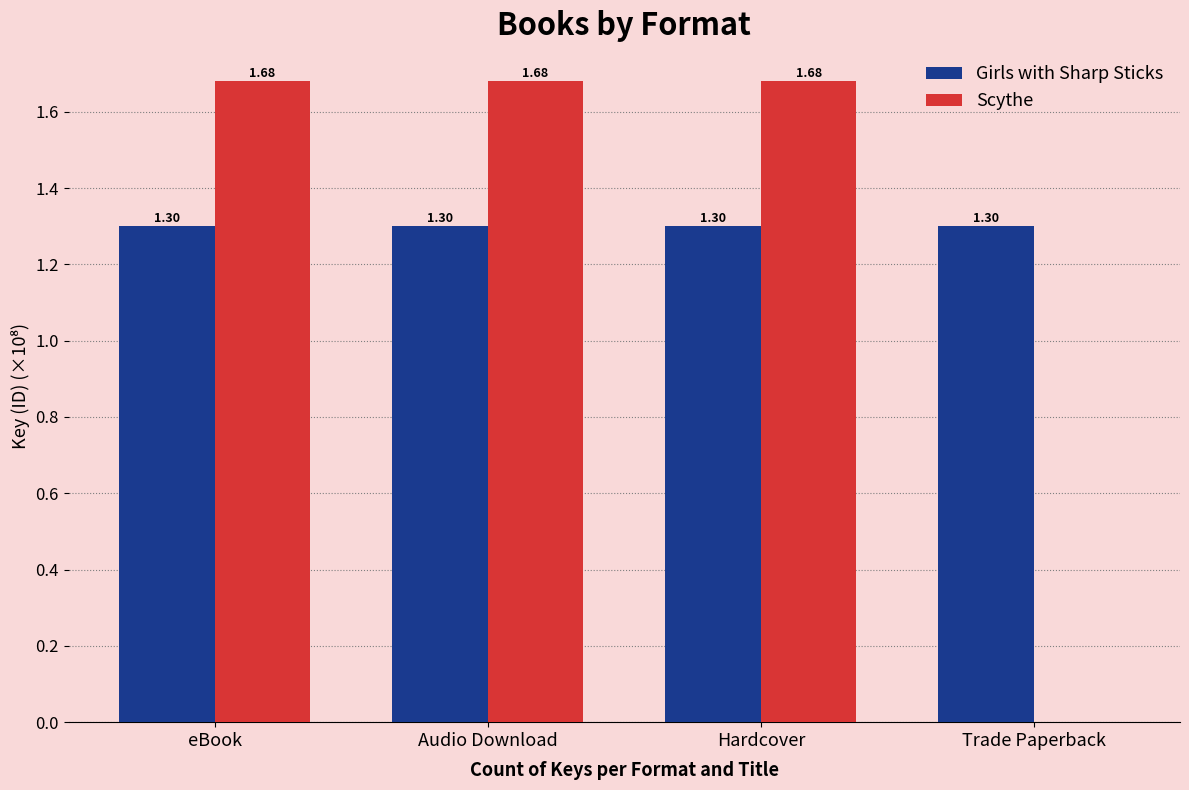

What is the total value across all series at Hardcover?

3.0